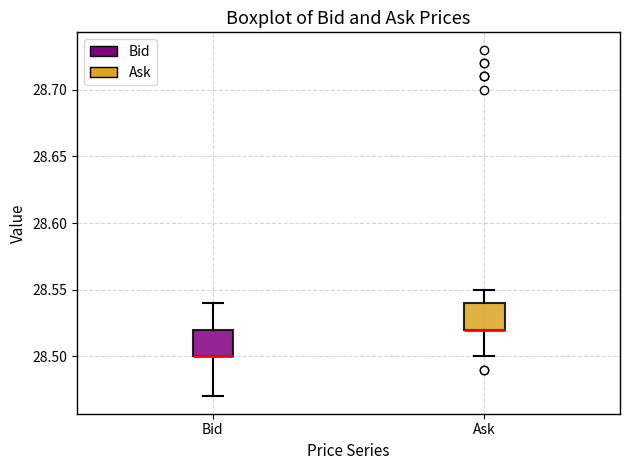

Reading left to right, transcribe this box plot: for each box, give where its median line is, the range the box spans, and where its two whiskers end, as read against the y-axis. The values are not printed on the chart, so give them approximately, as read against the axis.

Bid: median 28.50 (drawn on the box's lower edge), box 28.50 to 28.52, whiskers 28.47 to 28.54
Ask: median 28.52 (drawn on the box's lower edge), box 28.52 to 28.54, whiskers 28.50 to 28.55